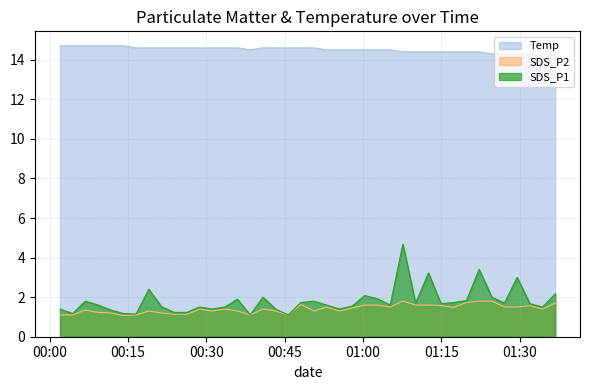

What is the smallest value displayed?

1.1